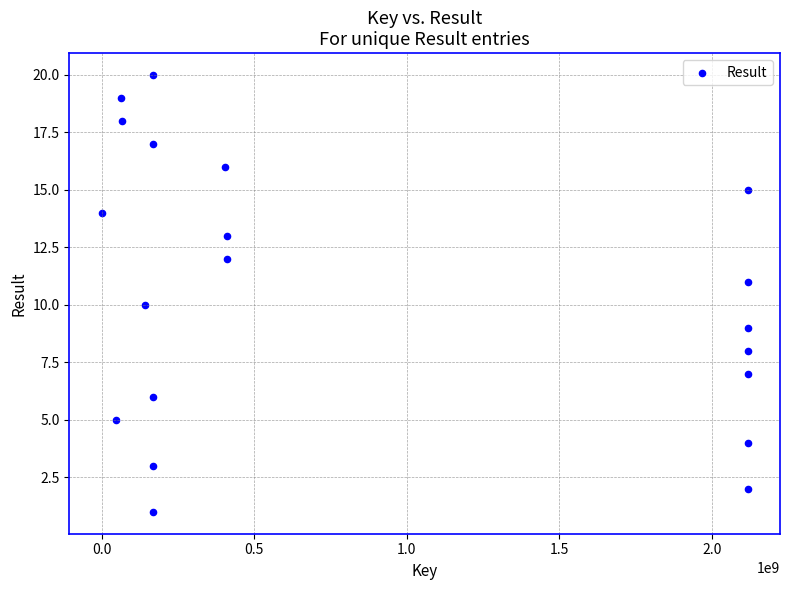

What is the range of Y values (max minus min)?

19